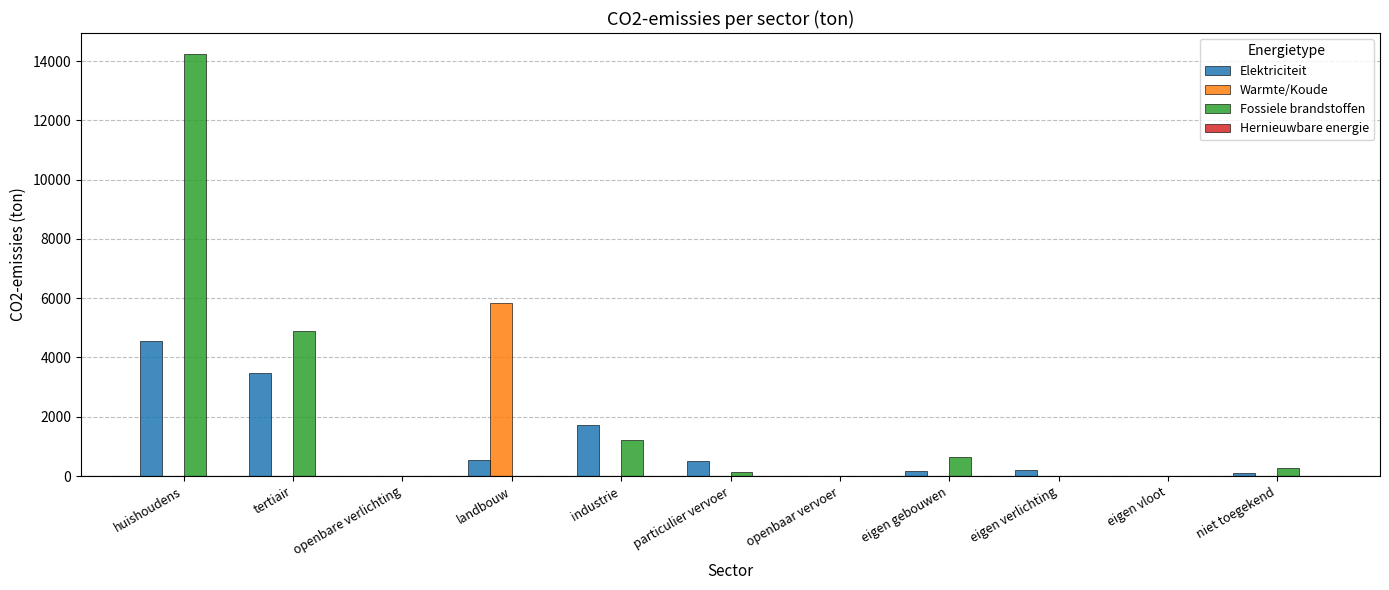

How many series are shown in this chart?

3